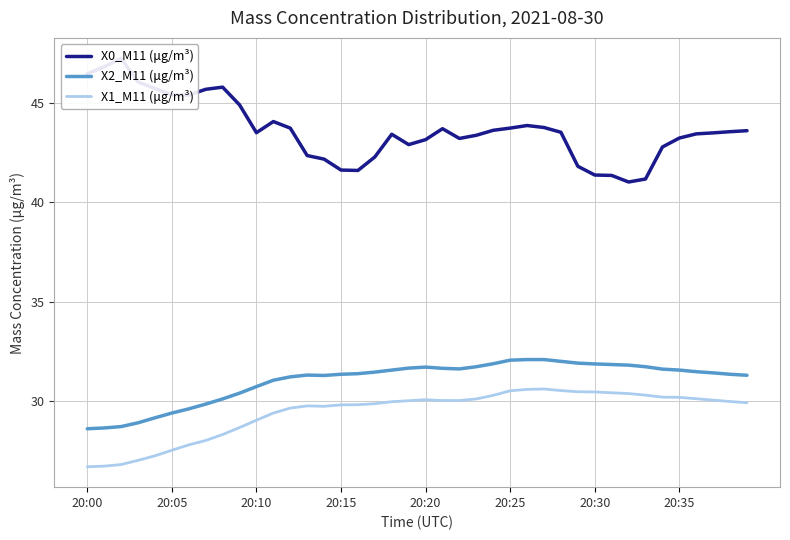

What is the label of the 24th point from the right?

16